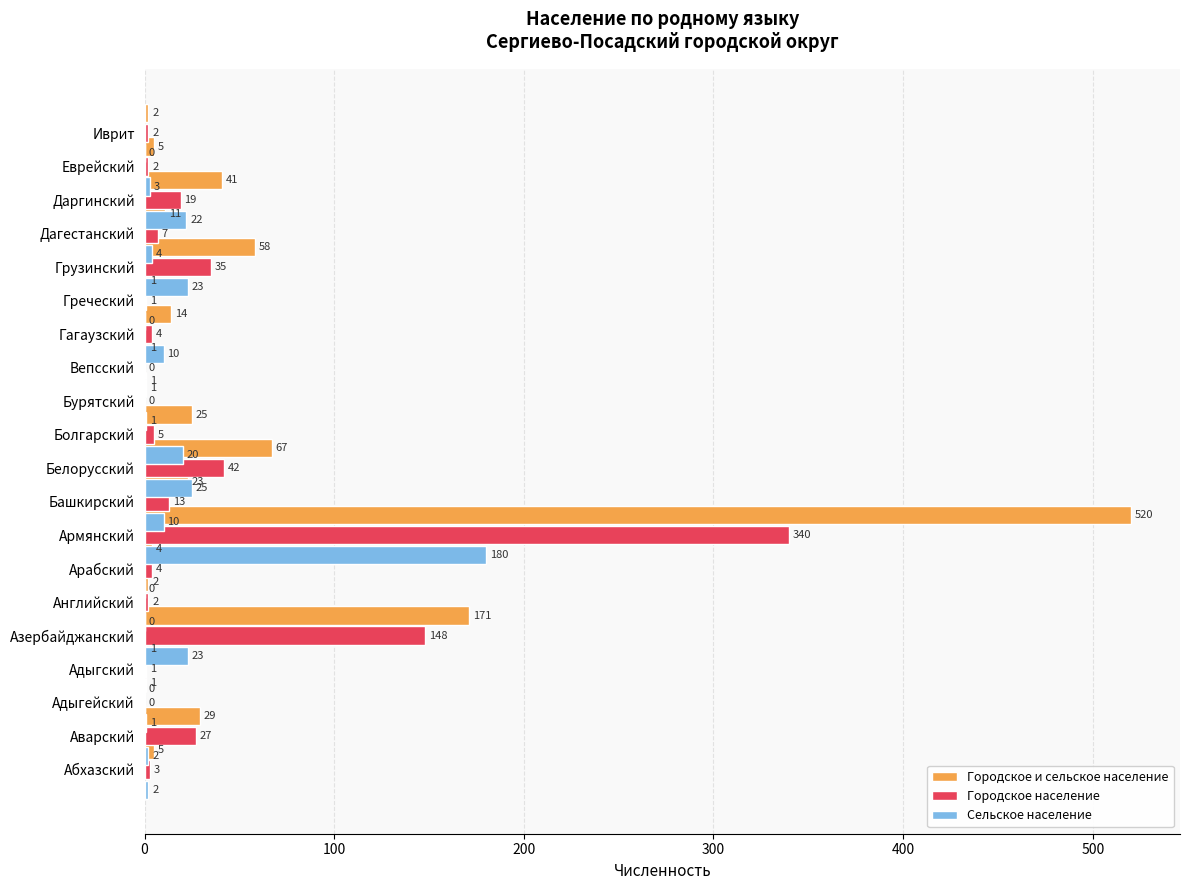

How many values in the Городское и сельское население series are below 11?

10